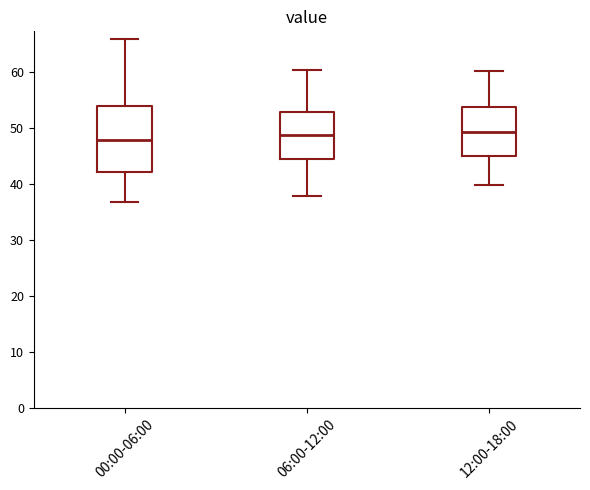

Reading left to right, read every box against the y-axis: the position of its median line, the range the box covers, and the ends of its whiskers. The values are not printed on the chart, so give them approximately, as read against the axis.

00:00-06:00: median 48, box 42 to 54, whiskers 37 to 66
06:00-12:00: median 49, box 44 to 53, whiskers 38 to 60
12:00-18:00: median 49, box 45 to 54, whiskers 40 to 60